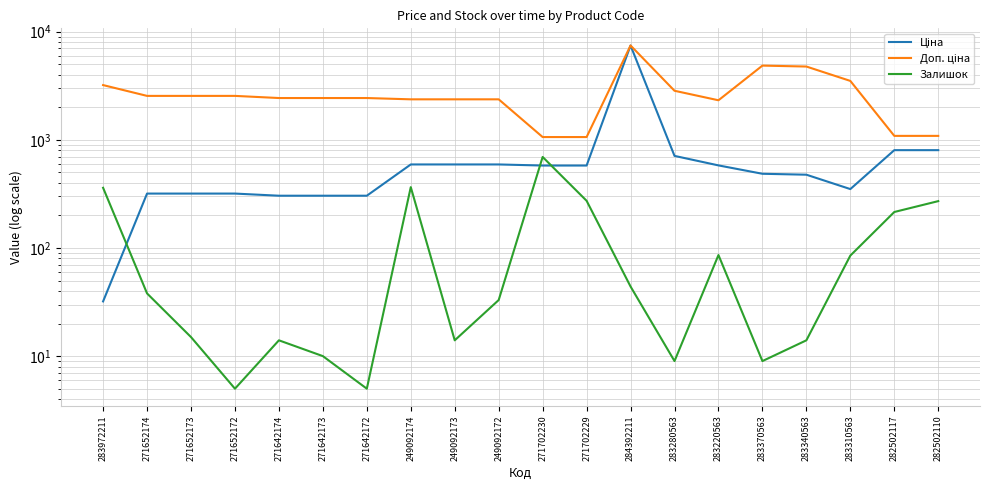

What is the label of the 18th point from the right?

271652173